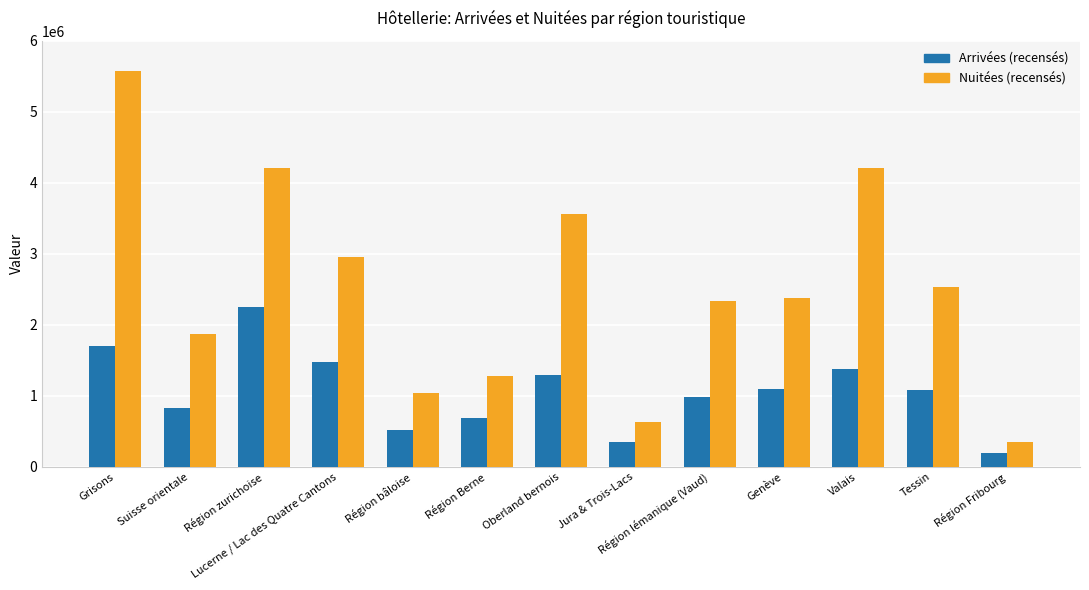

What is the greatest value displayed?

5569534